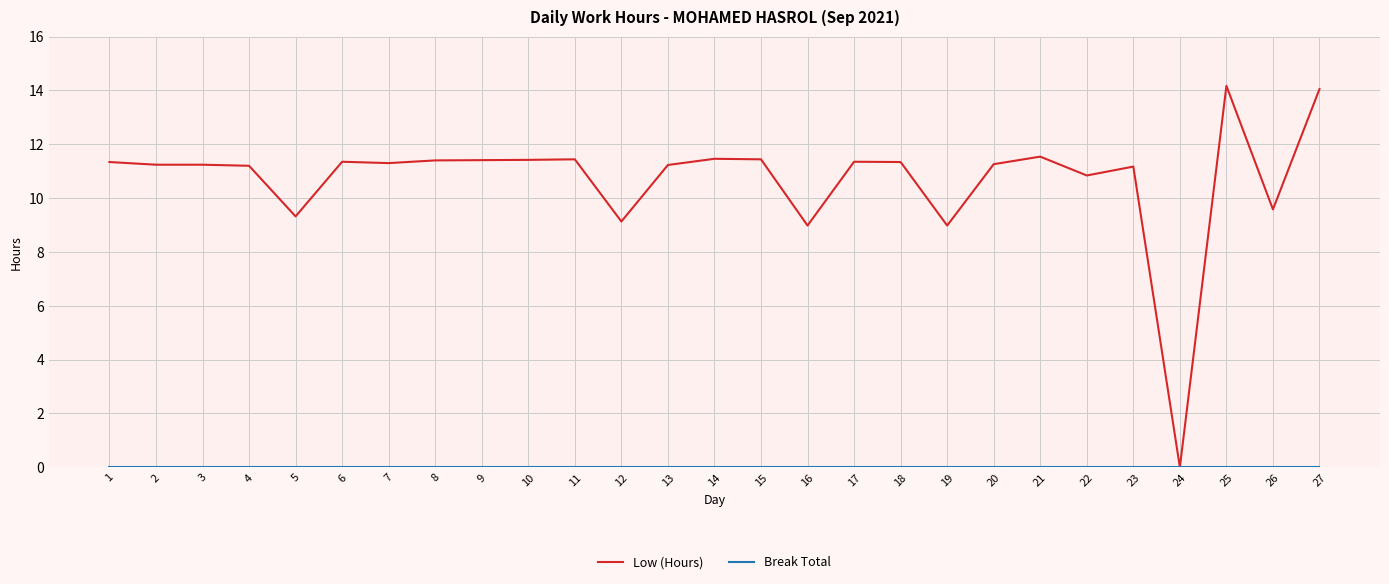

What is the difference between the maximum and minimum values in the Low (Hours) series?

14.2